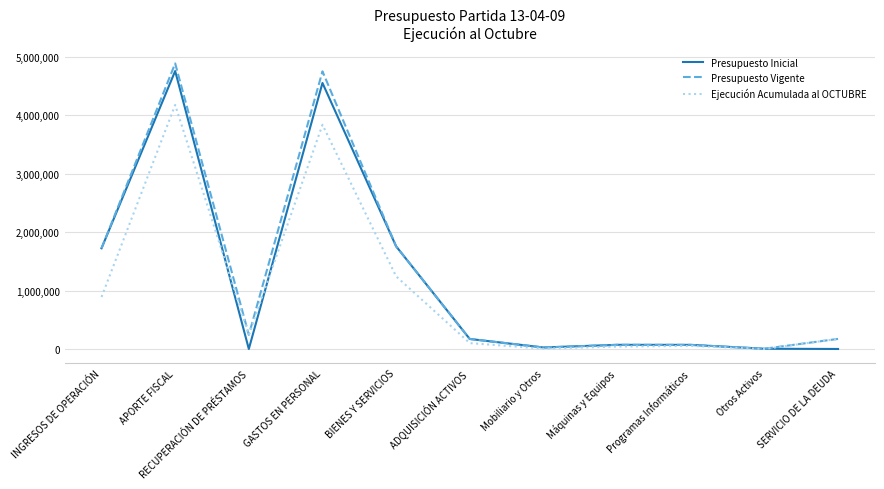

What position from the left is APORTE FISCAL?

2